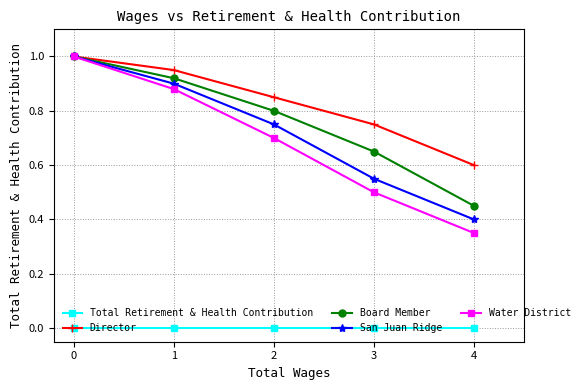

What is the spread (max minus min) of values at 0?

1.0